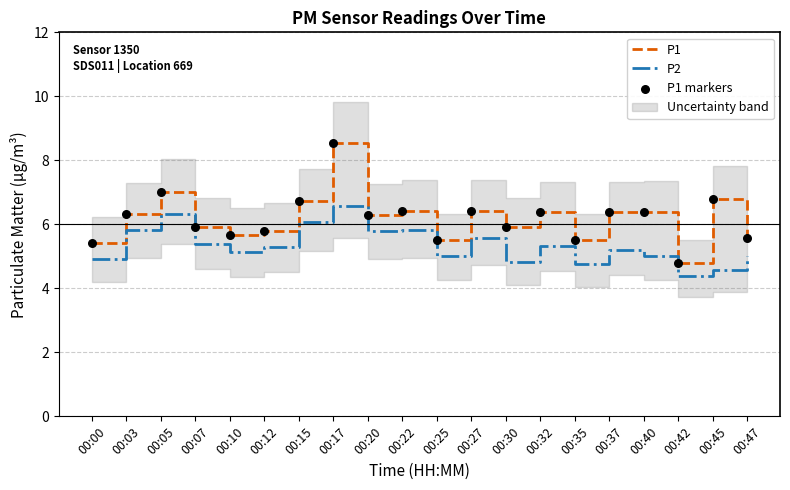

What is the total value across all series at 00:22?

18.7